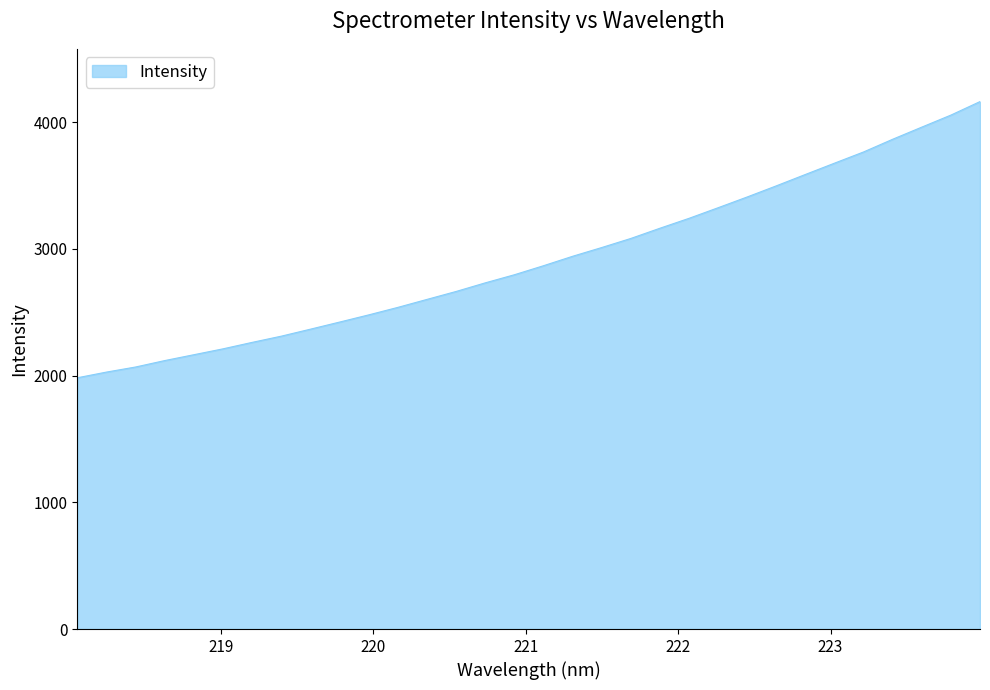

What is the maximum value shown in the chart?

4162.8